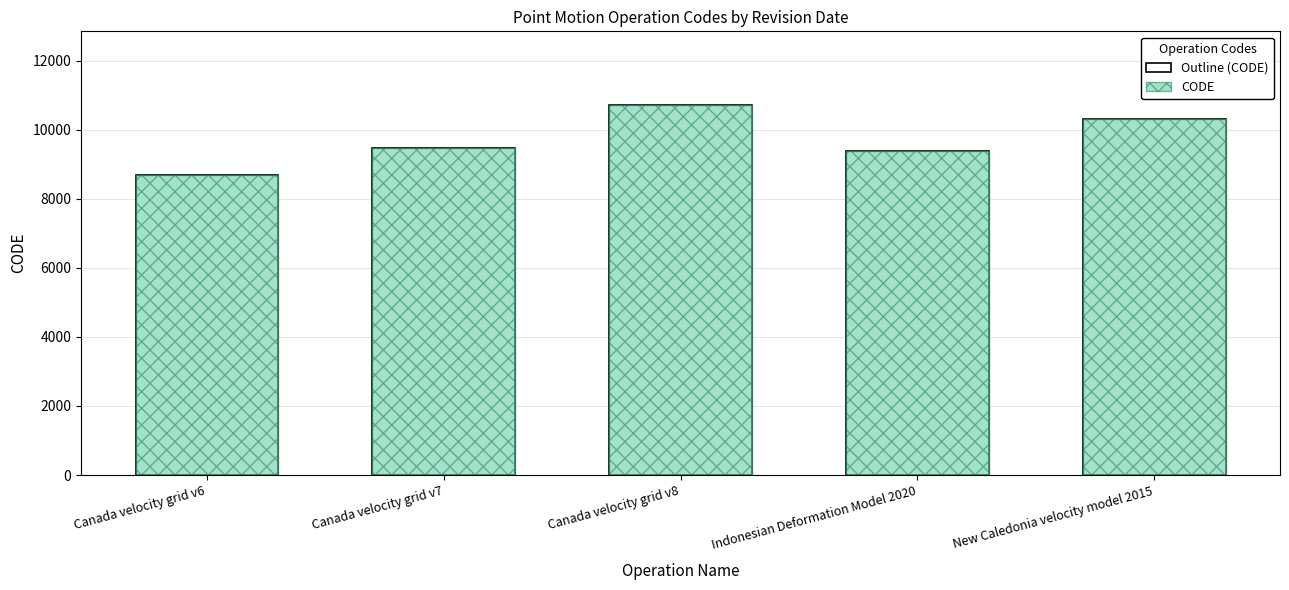

How many groups of bars are there?

5